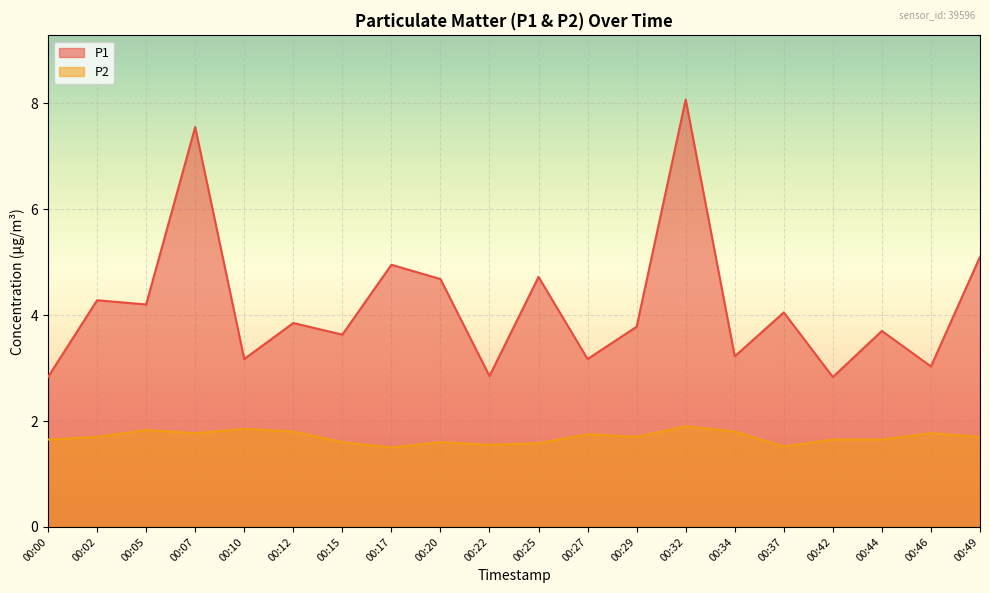

In P1, how many points are higher than both neighbors (excluding endpoints)?

8